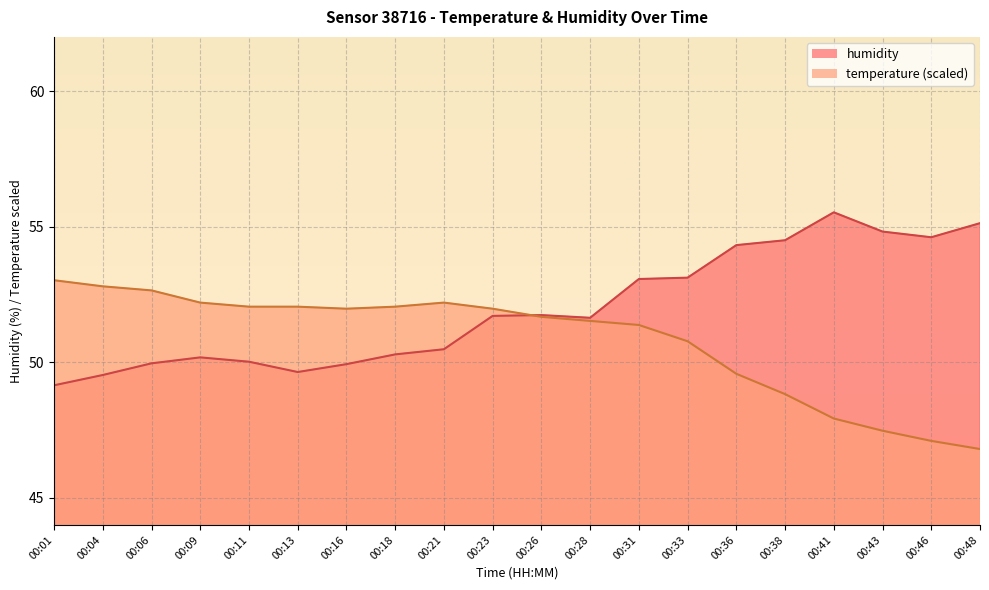

What is the value of the temperature point at the 15th from the left?

49.6